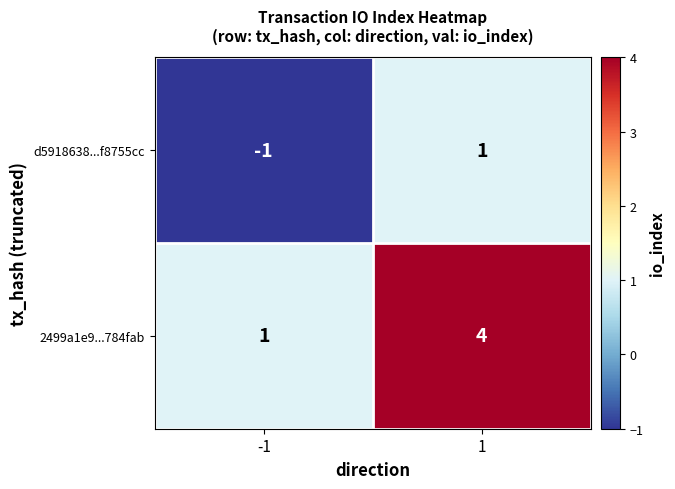

Which series has the largest range (max minus min)?

2499a1e9...784fab